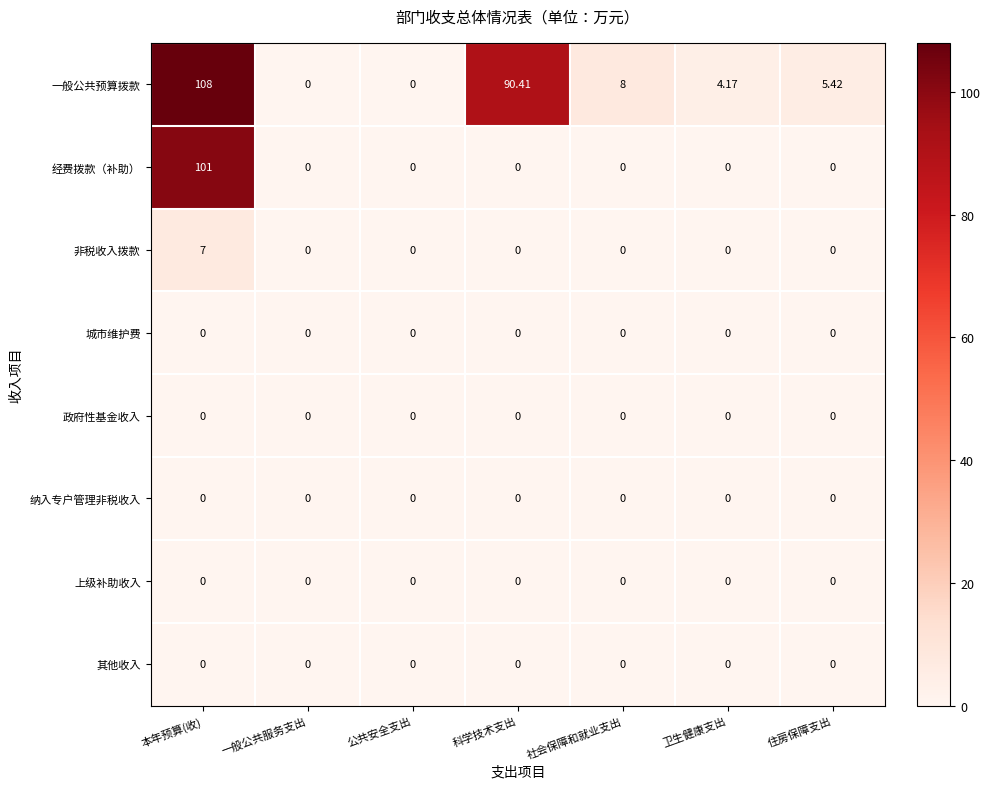

Which series has the largest total across all categories?

一般公共预算拨款